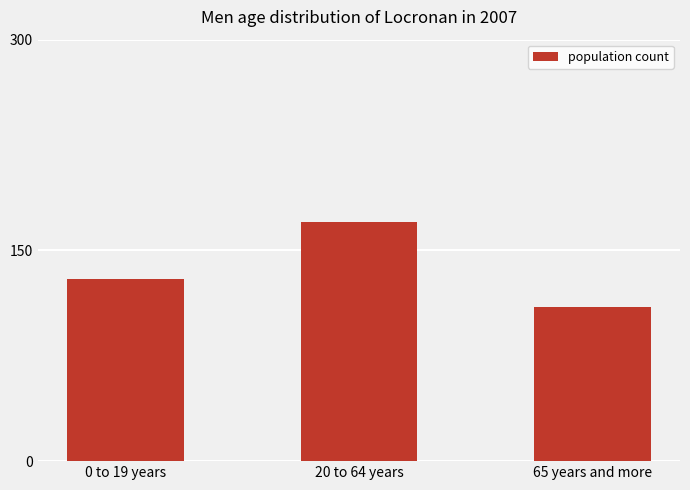

Reading left to right, transcribe all the data shown in this chart.

0 to 19 years=130	20 to 64 years=170	65 years and more=110